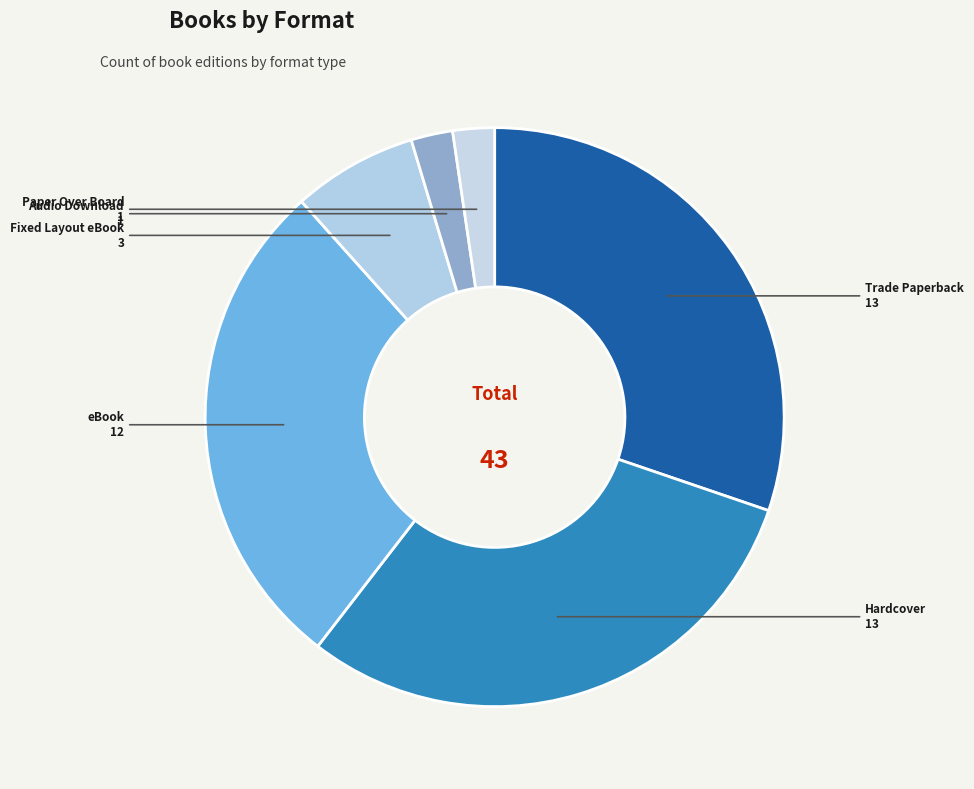

What is the ratio of the value at eBook to the value at Audio Download?

12.0